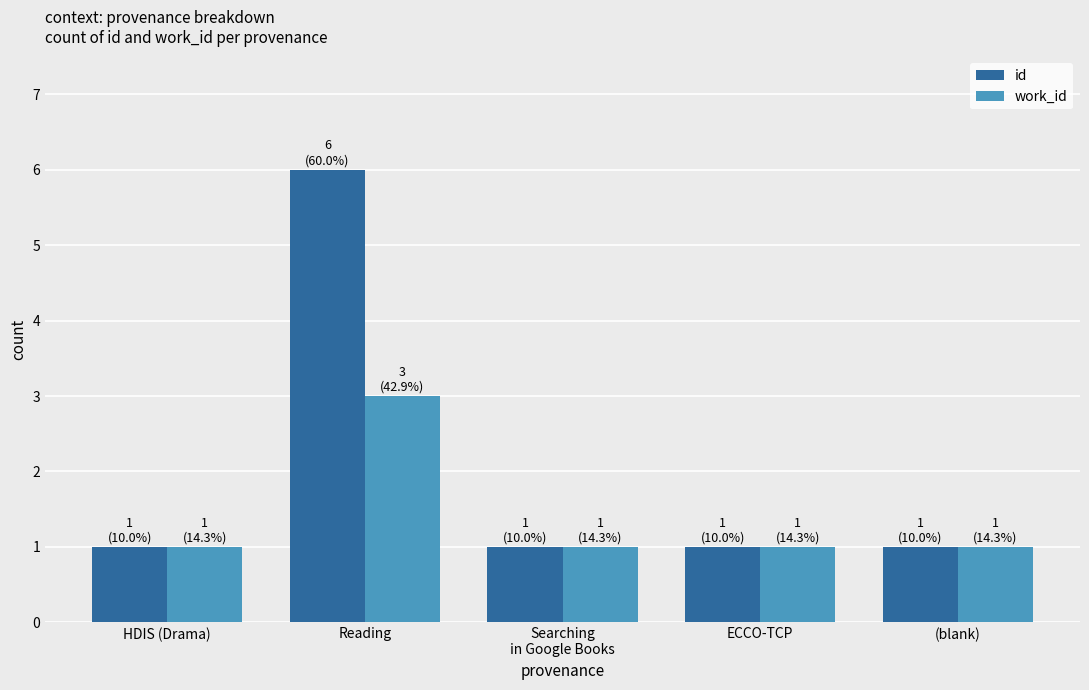

Which category has the highest value across all series?

Reading